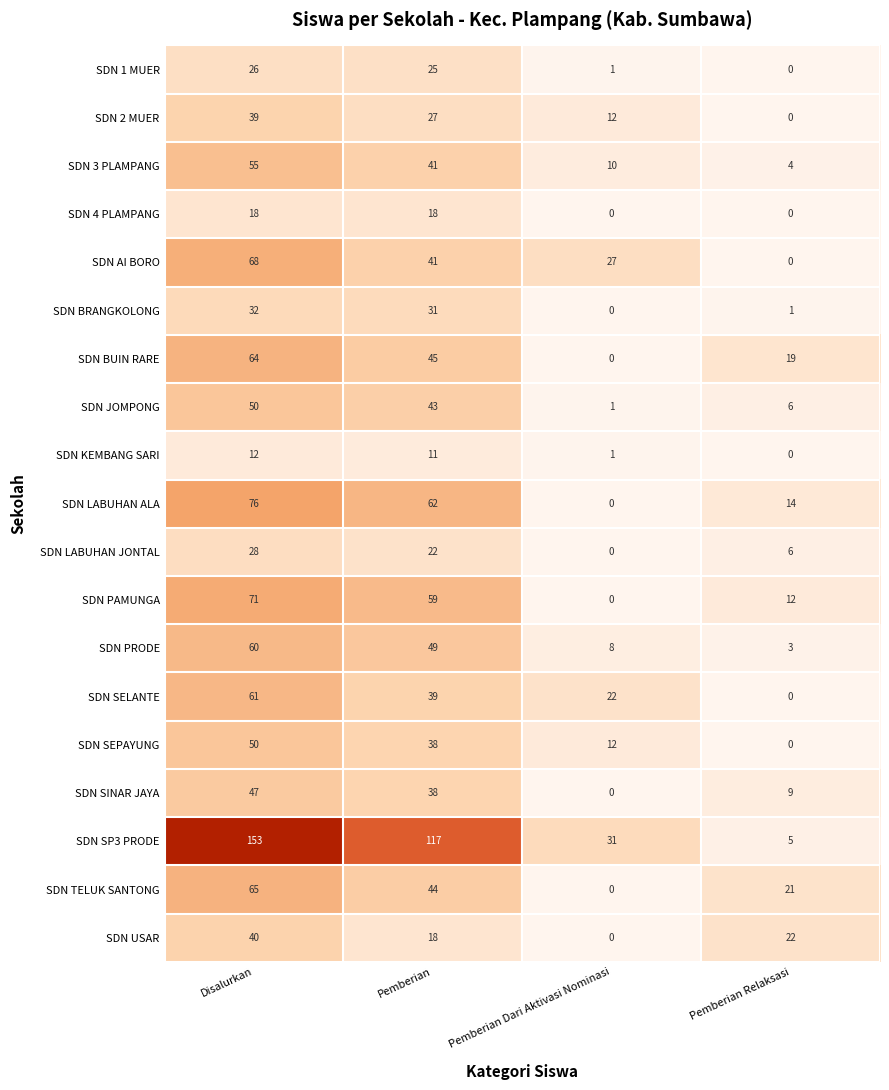

Which label corresponds to the largest value in the chart?

Disalurkan